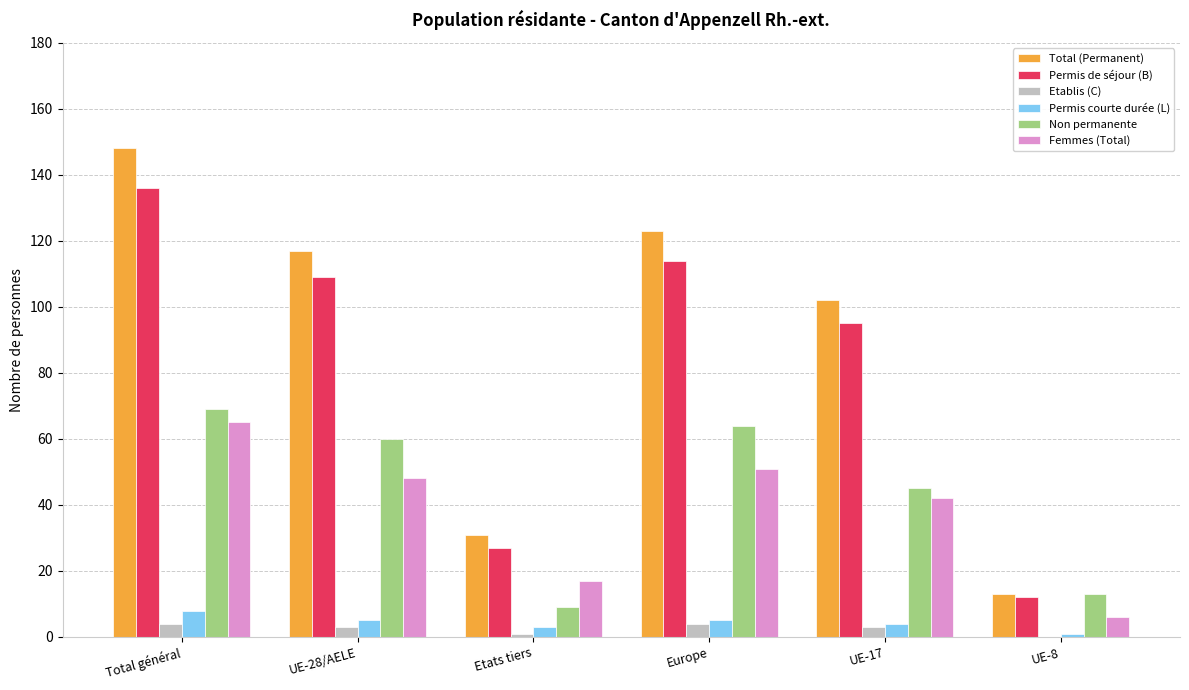

The value of Total (Permanent) at Total général is 94. True or false?

False